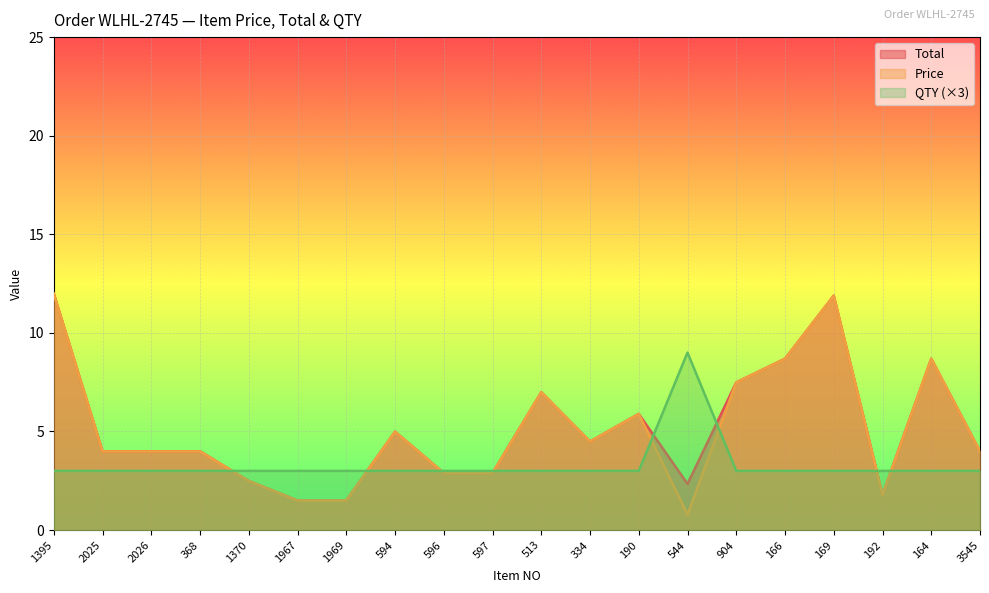

What are all the series names shown in the legend?

Total, Price, QTY (×3)